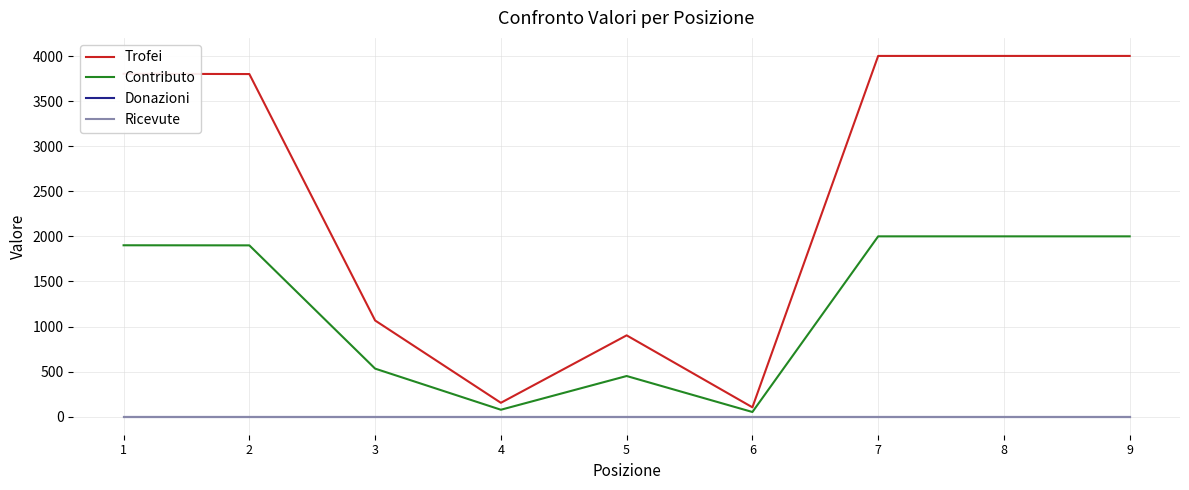

What is the total value across all series at 6?

156